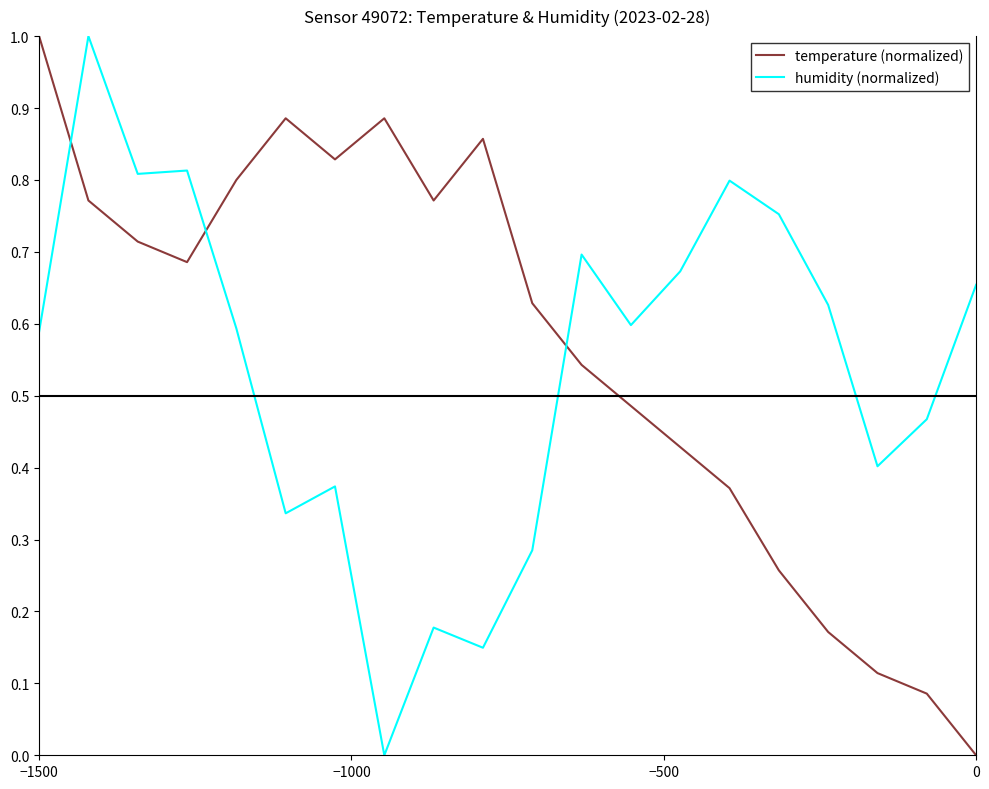

How many interior local valleys does the temperature (normalized) series have?

3